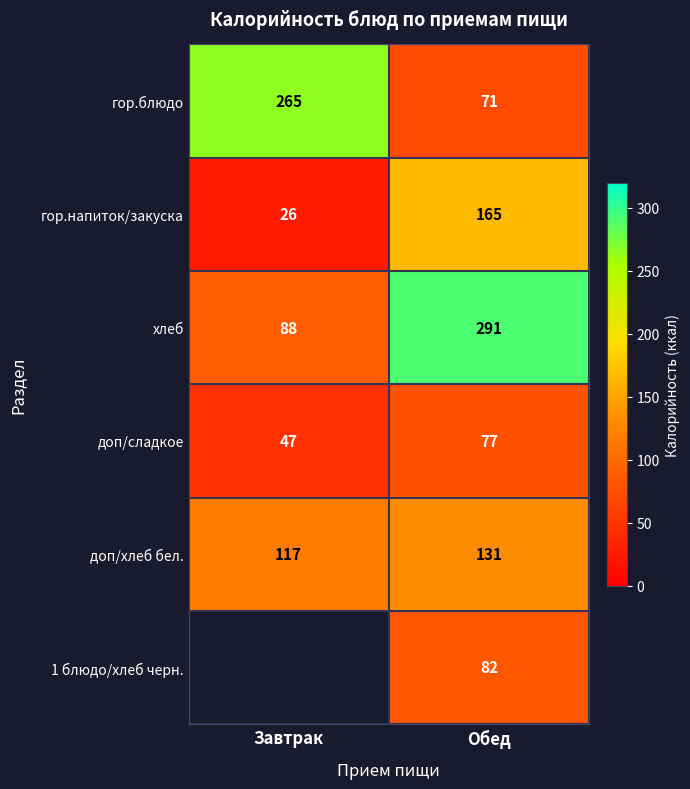

How many data points does each series have?

2